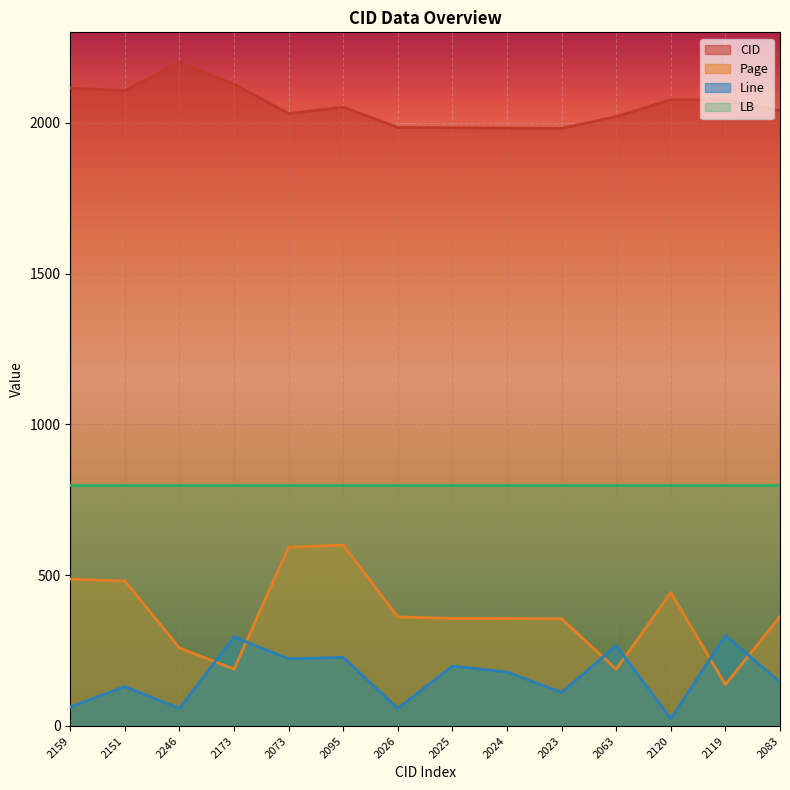

Rank the series by their maximum value, from highest to lowest.

CID, LB, Page, Line